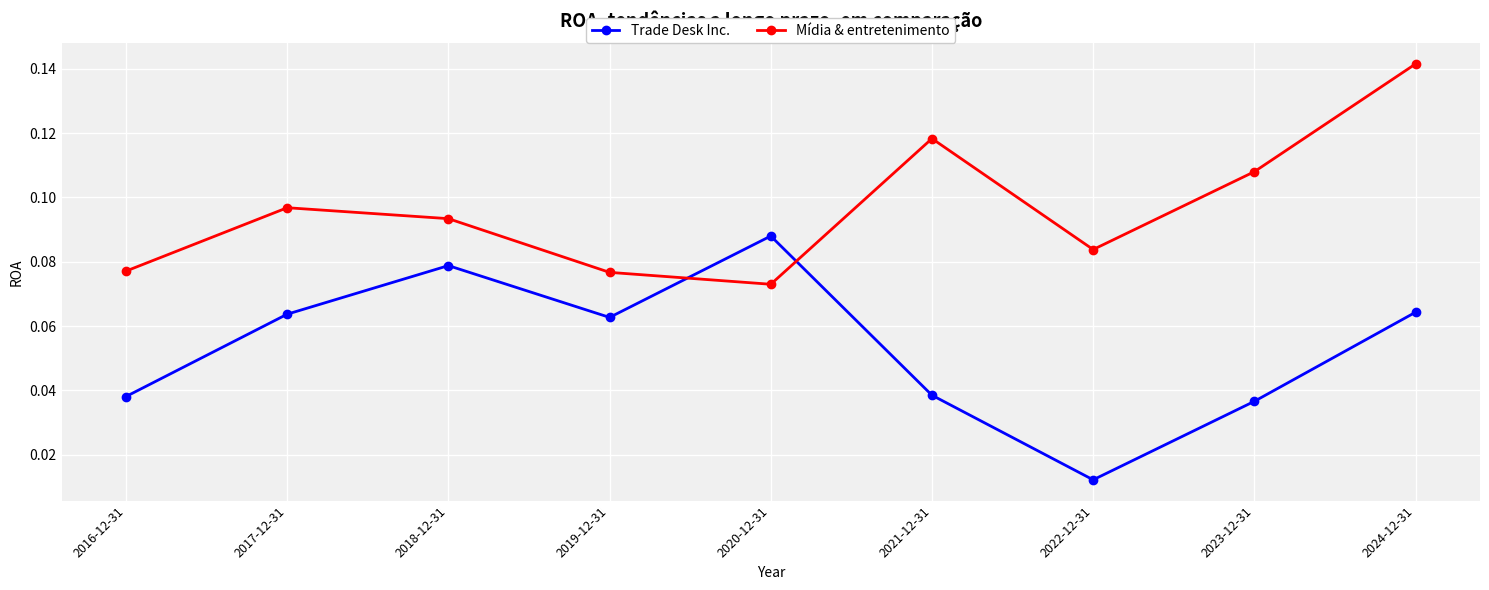

How many times do Trade Desk Inc. and Mídia & entretenimento cross each other?

2